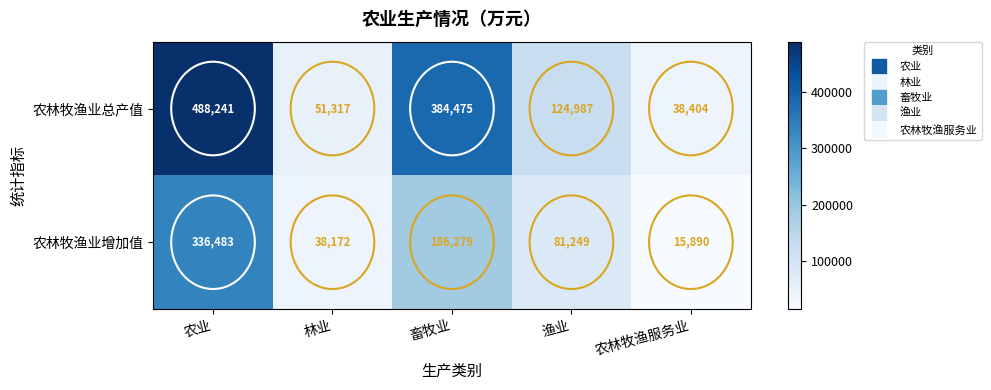

What is the difference between the highest and lowest values at 渔业?

43738